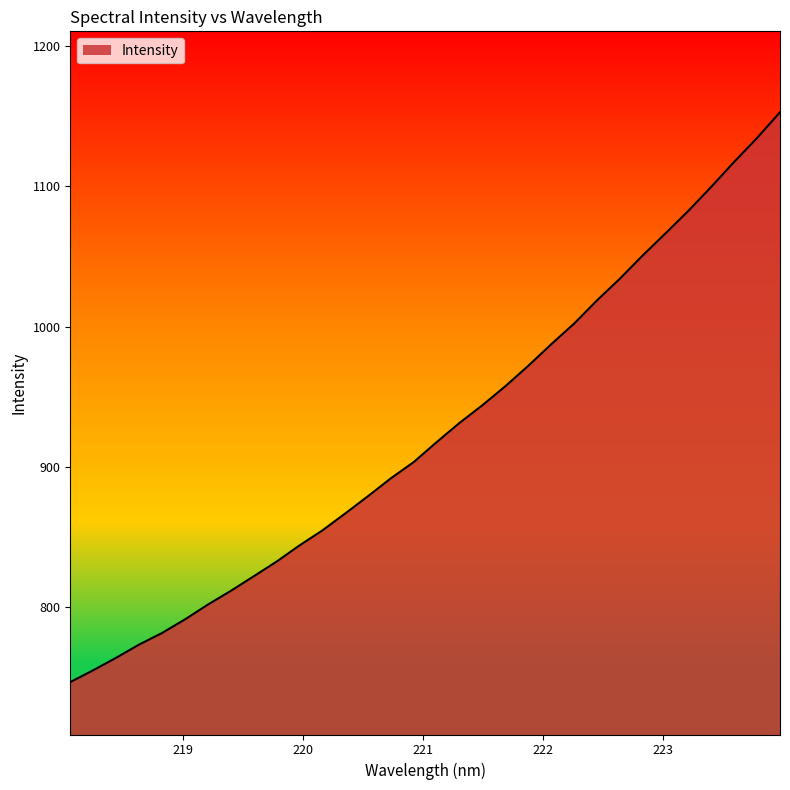

What is the ratio of the value at 218.6332 to the value at 223.7895?

0.7